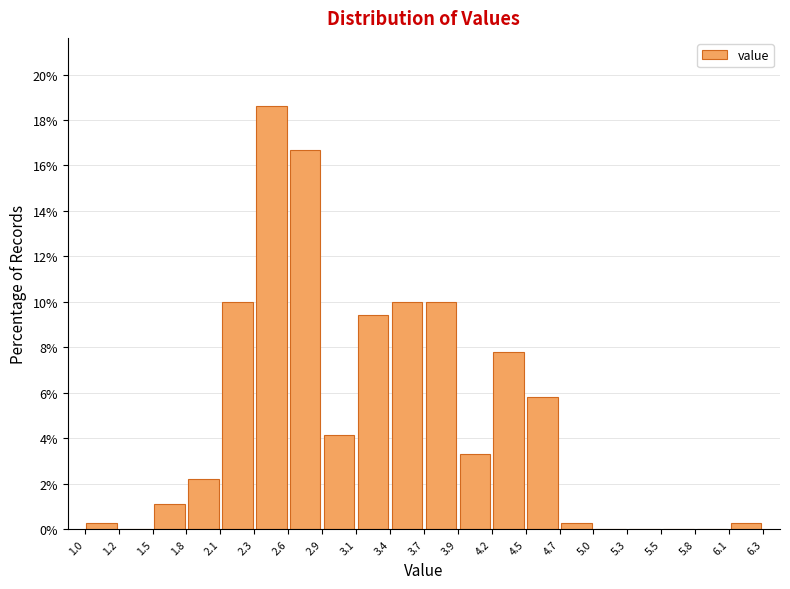

Reading left to right, transcribe this chart: for each bar, give the range it covers on the x-axis and its height. The values are not printed on the chart, so give them approximately, as read against the axis.

1.0 to 1.2: 0.2
1.2 to 1.5: 0
1.5 to 1.8: 1.2
1.8 to 2.1: 2.2
2.1 to 2.3: 10.0
2.3 to 2.6: 18.6
2.6 to 2.9: 16.6
2.9 to 3.1: 4.2
3.1 to 3.4: 9.4
3.4 to 3.7: 10.0
3.7 to 3.9: 10.0
3.9 to 4.2: 3.4
4.2 to 4.5: 7.8
4.5 to 4.7: 5.8
4.7 to 5.0: 0.2
5.0 to 5.3: 0
5.3 to 5.5: 0
5.5 to 5.8: 0
5.8 to 6.1: 0
6.1 to 6.3: 0.2